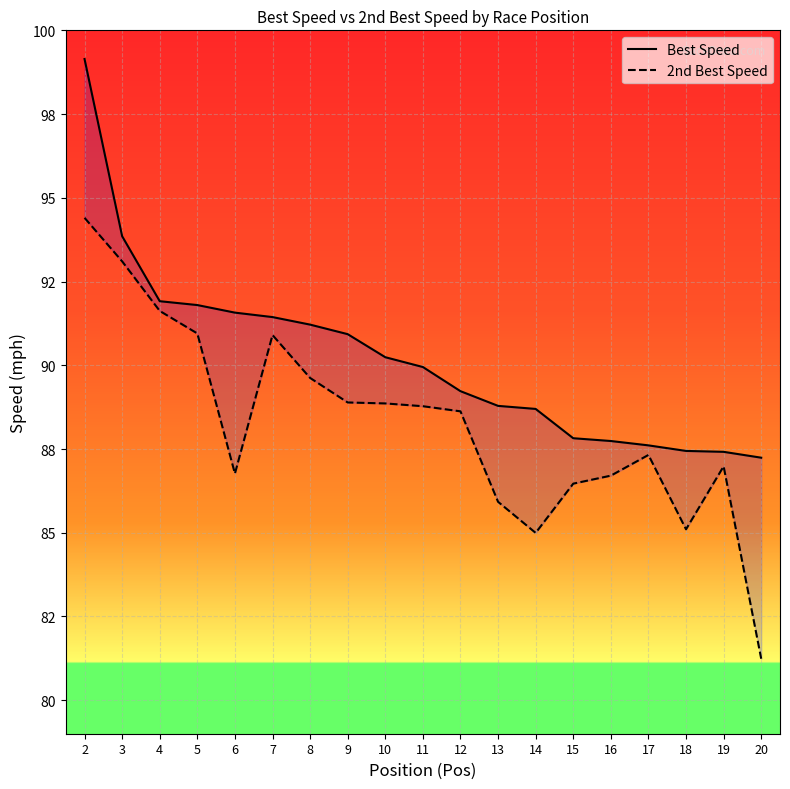

How many data points in 2nd Best Speed are less than 88?

9